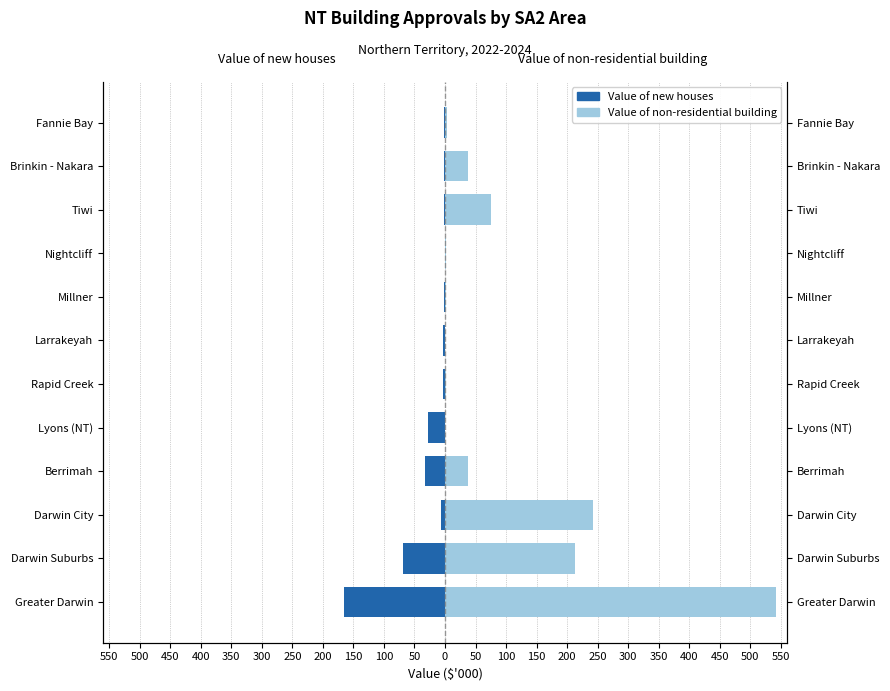

How many data points in Value of new houses are above -2?

5